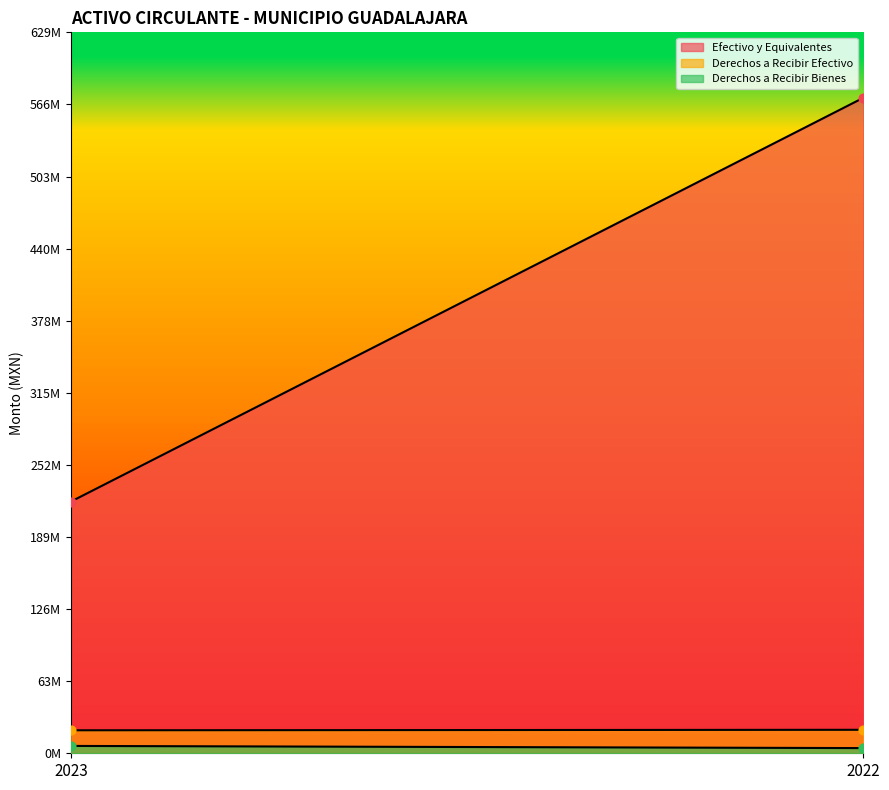

At how many categories does at least one series exceed 196677215?

2